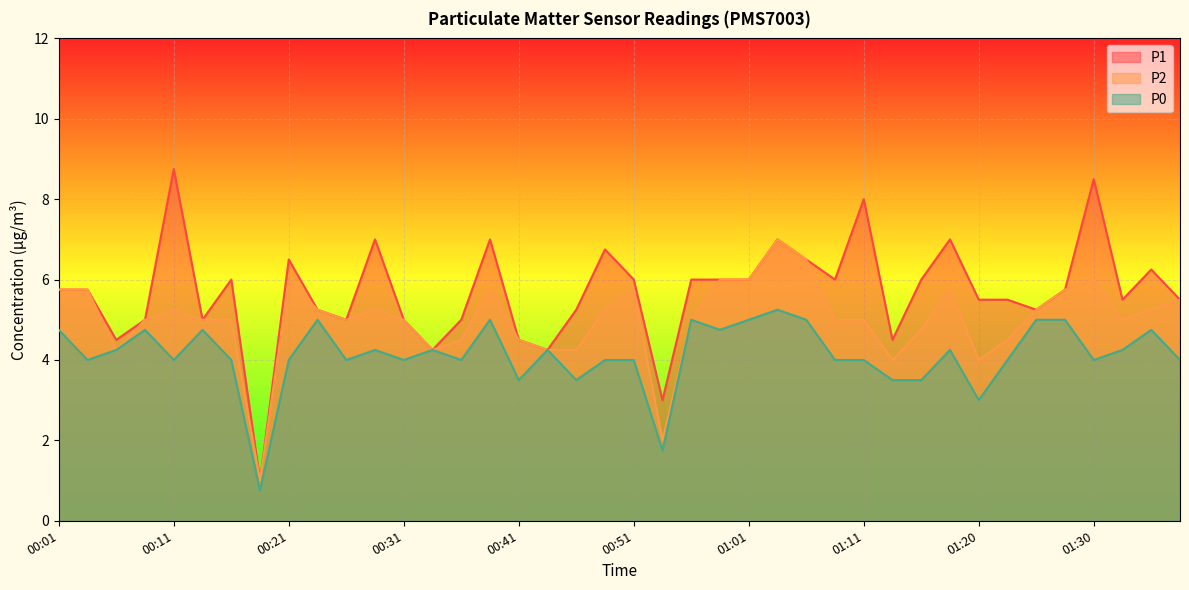

How many lines are shown in the chart?

3